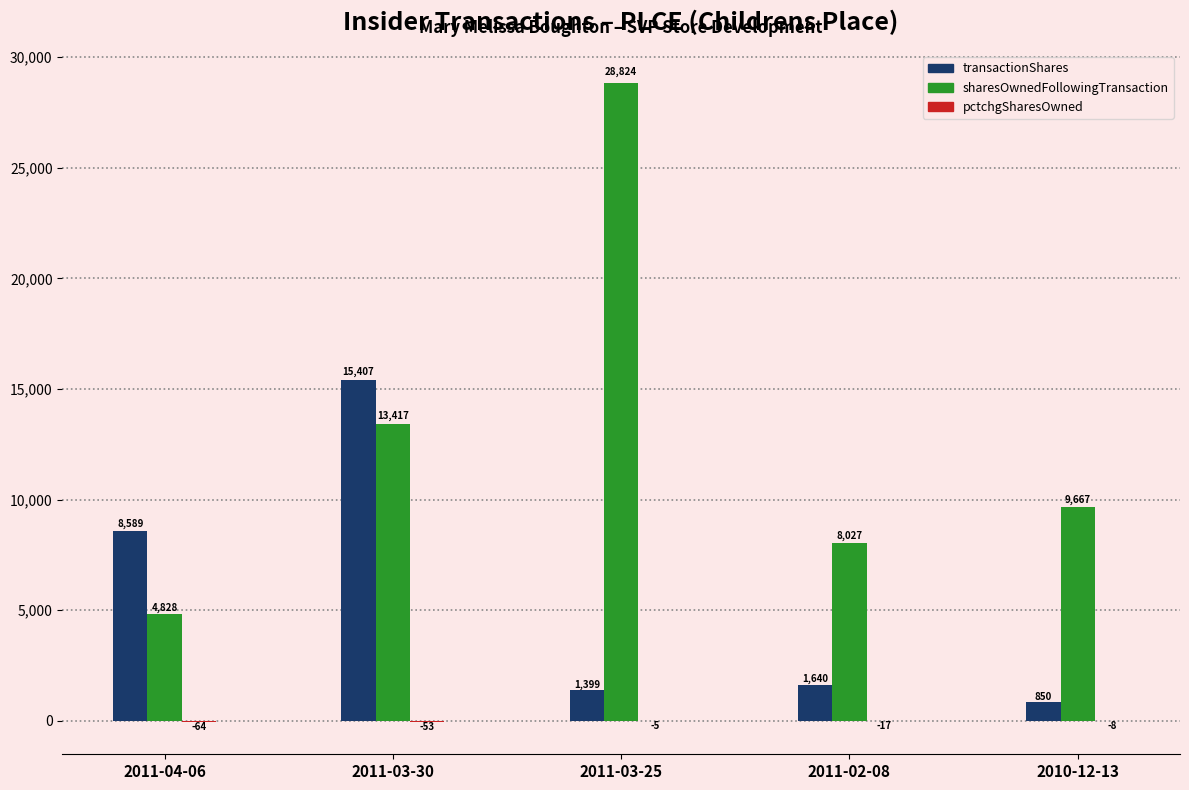

At which label does transactionShares reach its peak?

2011-03-30